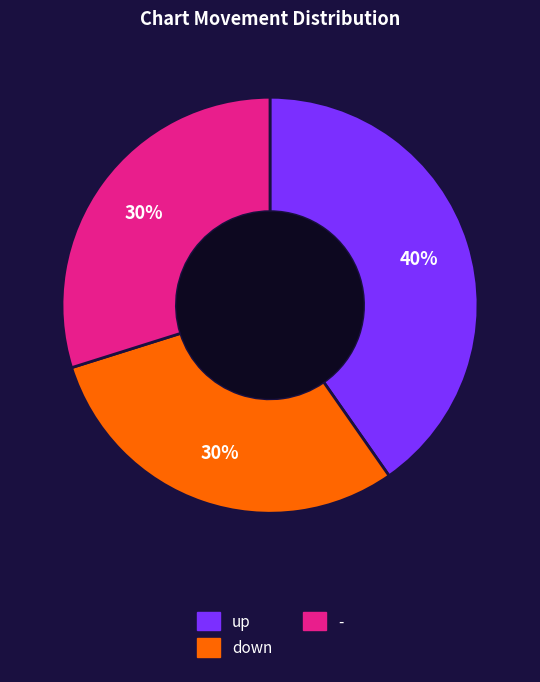

What percentage is the - slice, to the nearest percent?

30%